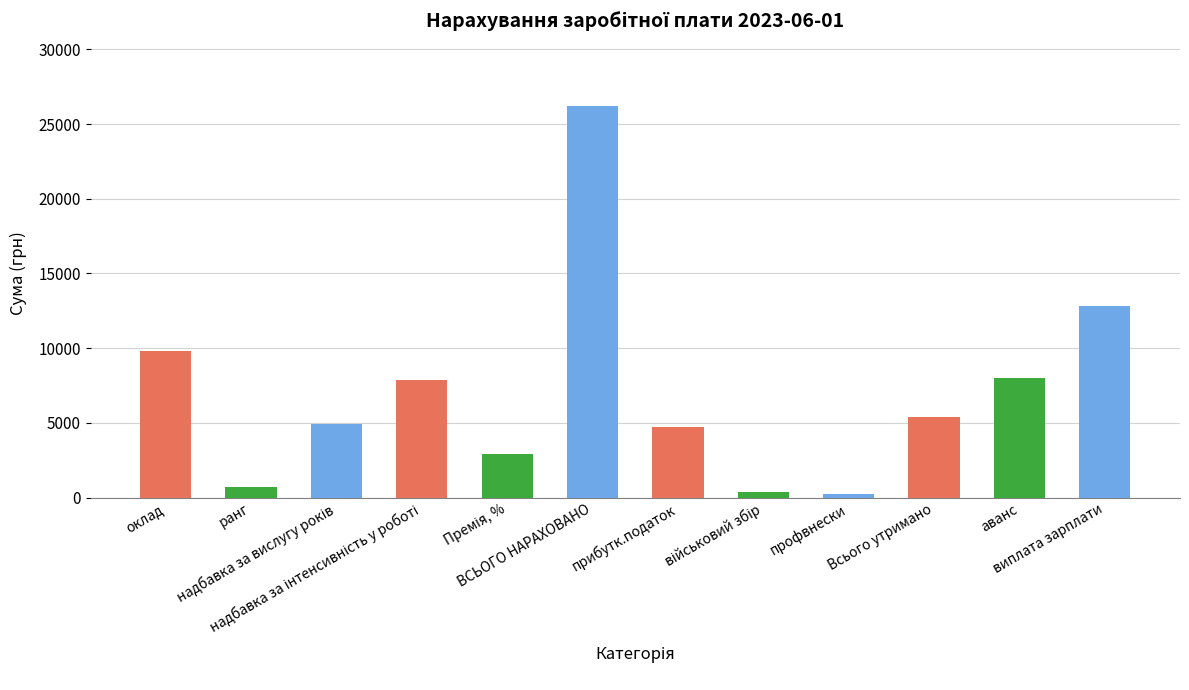

Reading left to right, transcribe all the data shown in this chart.

9800.0	700.0	4900.0	7840.0	2940.0	26180.0	4712.4	392.7	261.8	5366.9	8000.0	12813.1